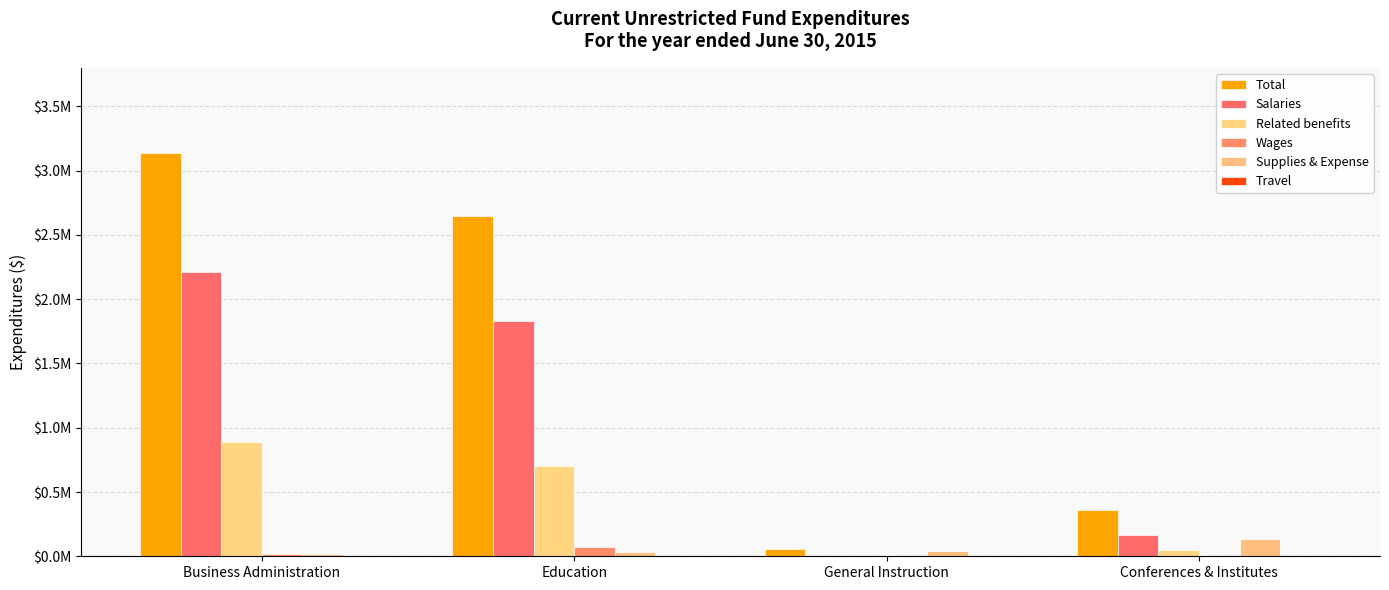

Does the chart contain stacked bars?

No